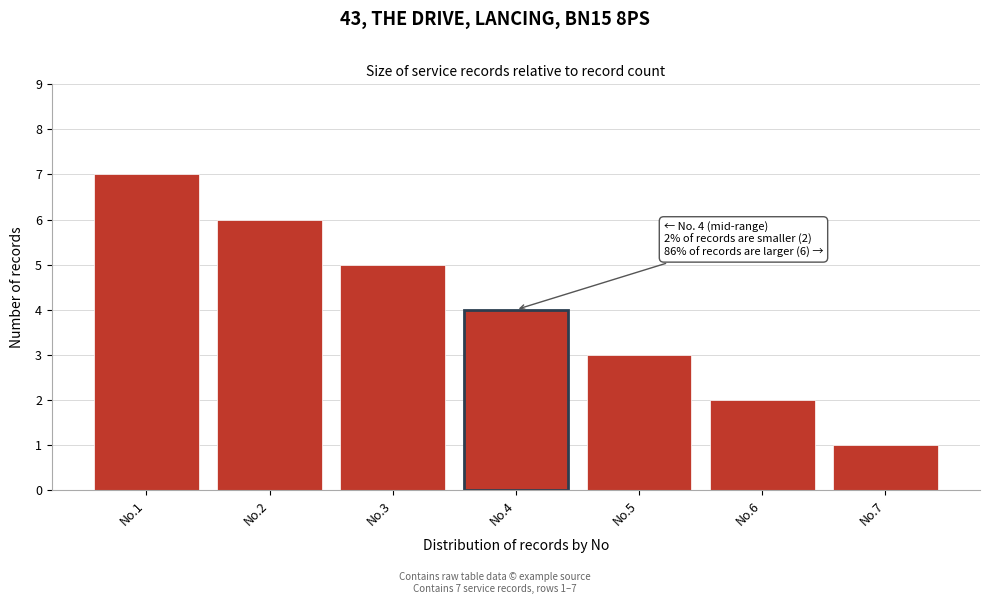

Reading left to right, what are all the values shown in this chart?

7	6	5	4	3	2	1